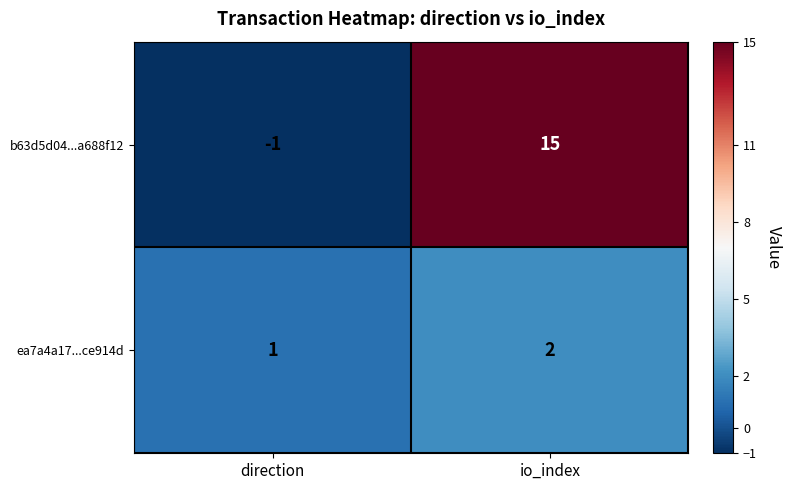

What is the difference between the b63d5d04...a688f12 values at direction and io_index?

16